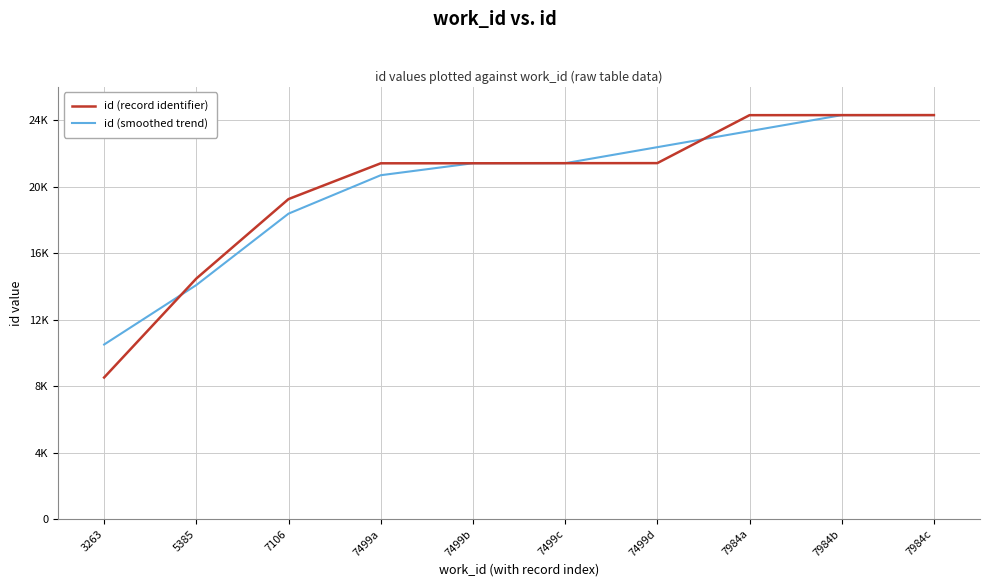

What are all the series names shown in the legend?

id (record identifier), id (smoothed trend)